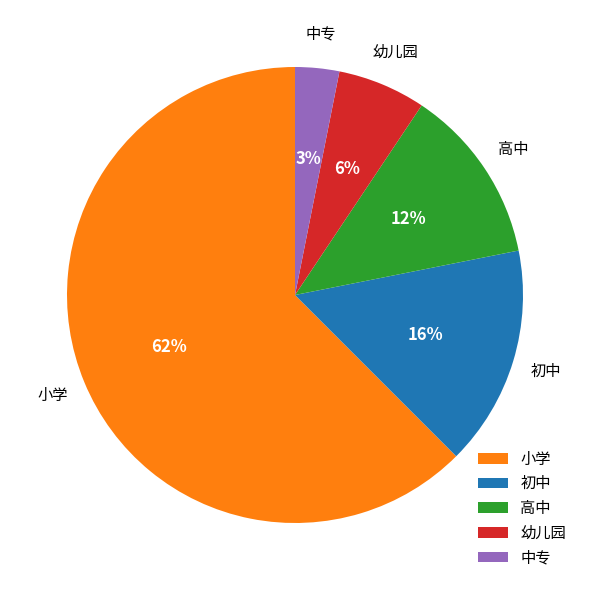

How many segments does this pie chart have?

5